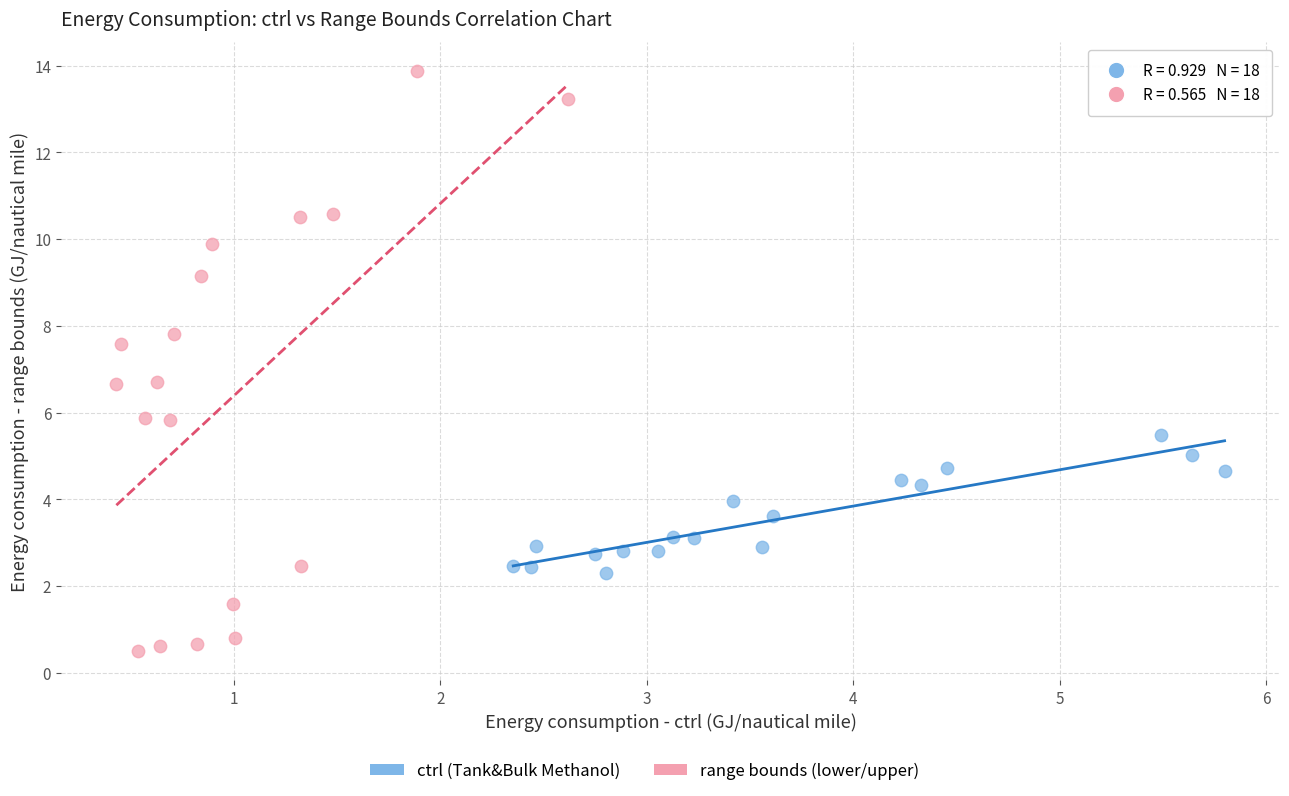

Which series reaches the minimum Y coordinate?

range bounds (lower/upper)